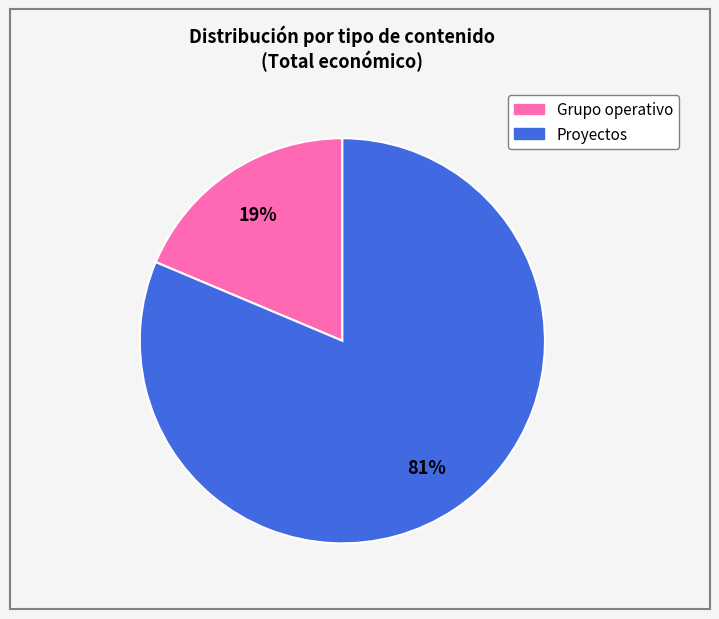

Does any single category account for the majority?

Yes